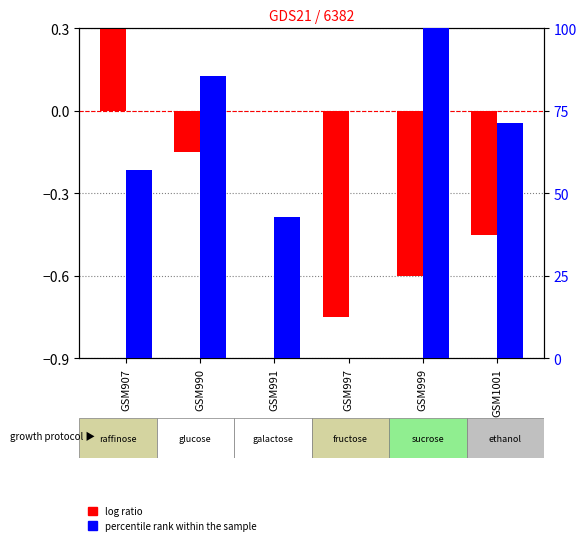

What are all the series names shown in the legend?

log ratio, percentile rank within the sample